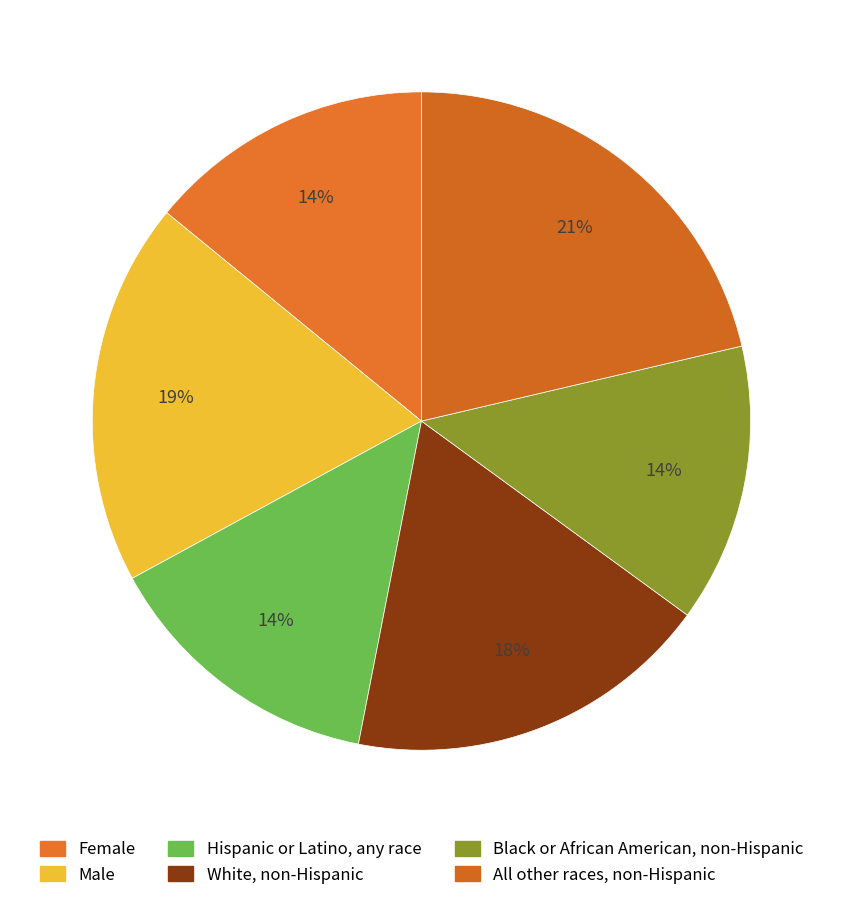

How many slices are in this pie chart?

6